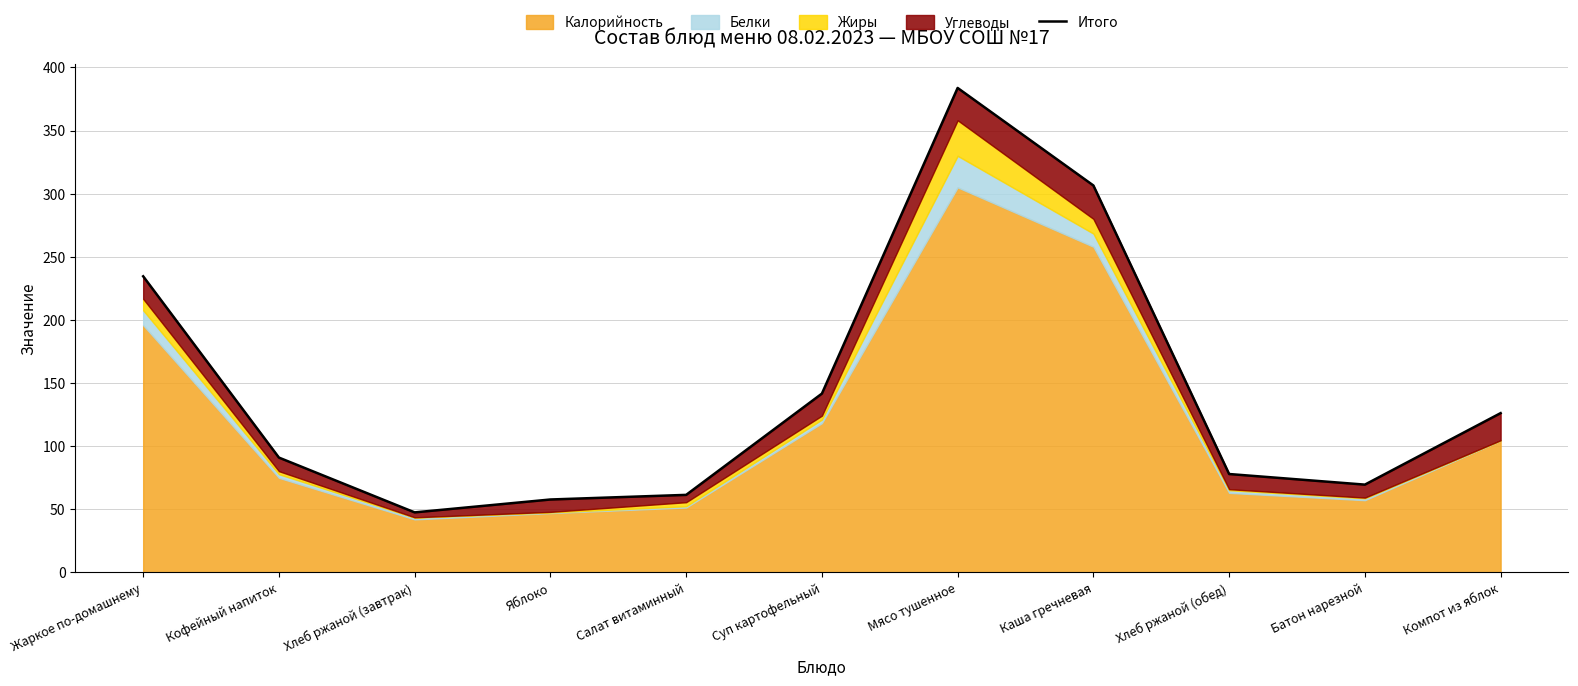

How many interior local valleys (lower than both neighbors) does the data have?

2